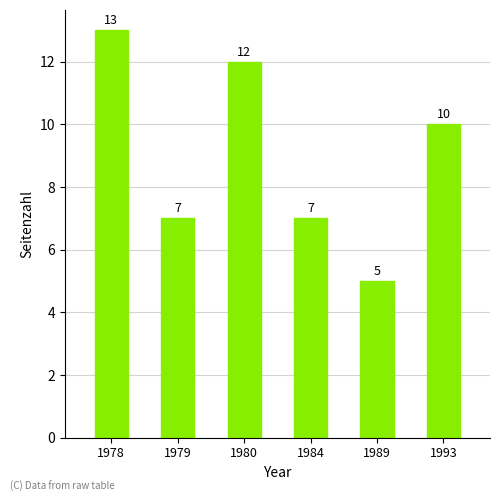

What is the sum of all values?

54